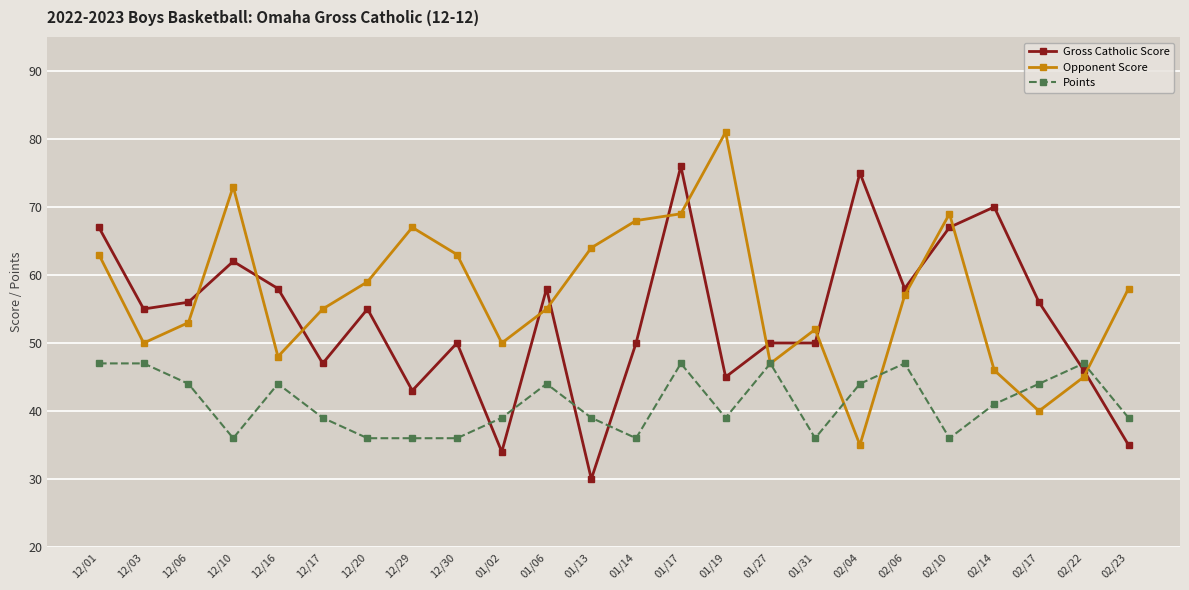

At 02/17, list the series in order from largest to smallest.

Gross Catholic Score, Points, Opponent Score